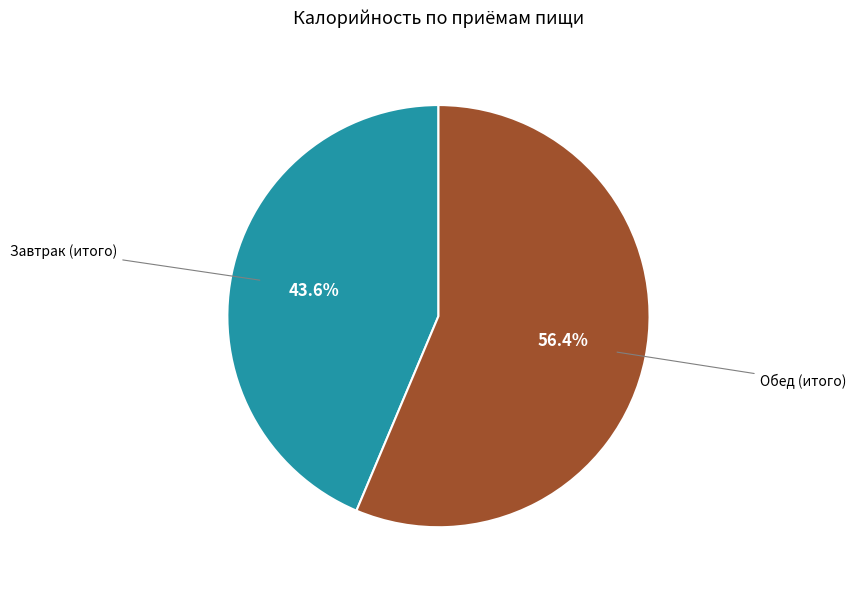

Is there any slice that represents more than half of the pie?

Yes